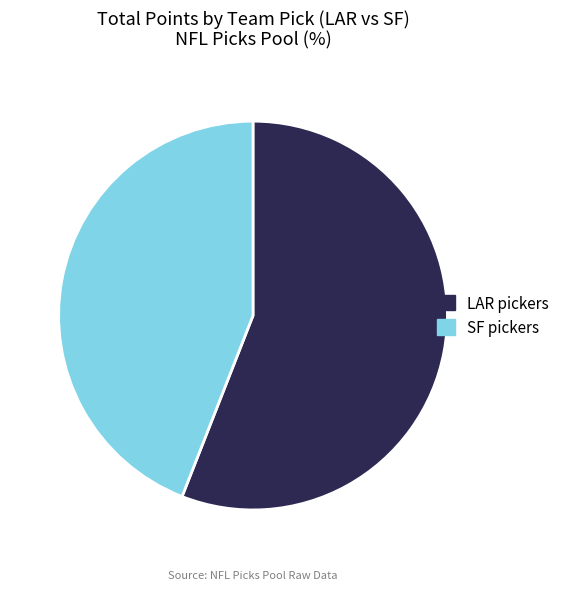

Rank the categories by value from highest to lowest.

LAR pickers, SF pickers